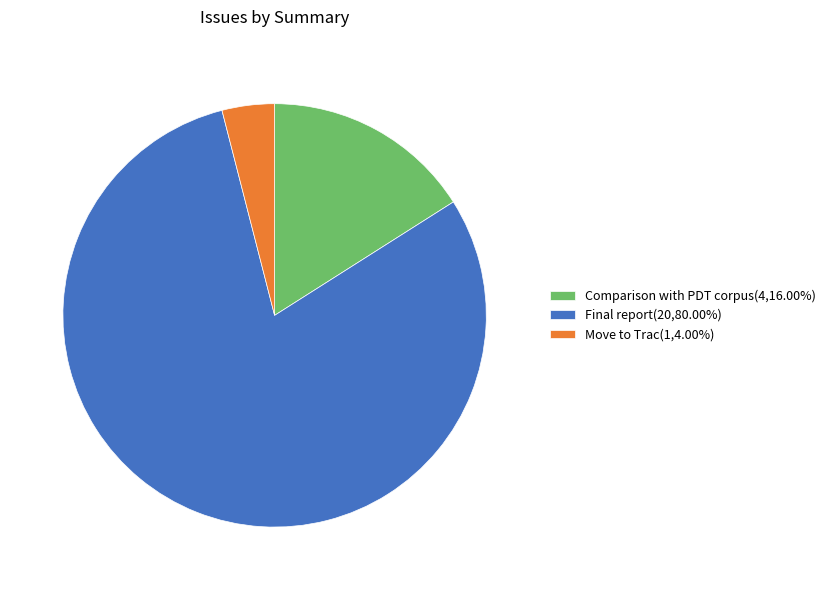

Does Comparison with PDT corpus(4,16.00%) account for over 50% of the chart?

No